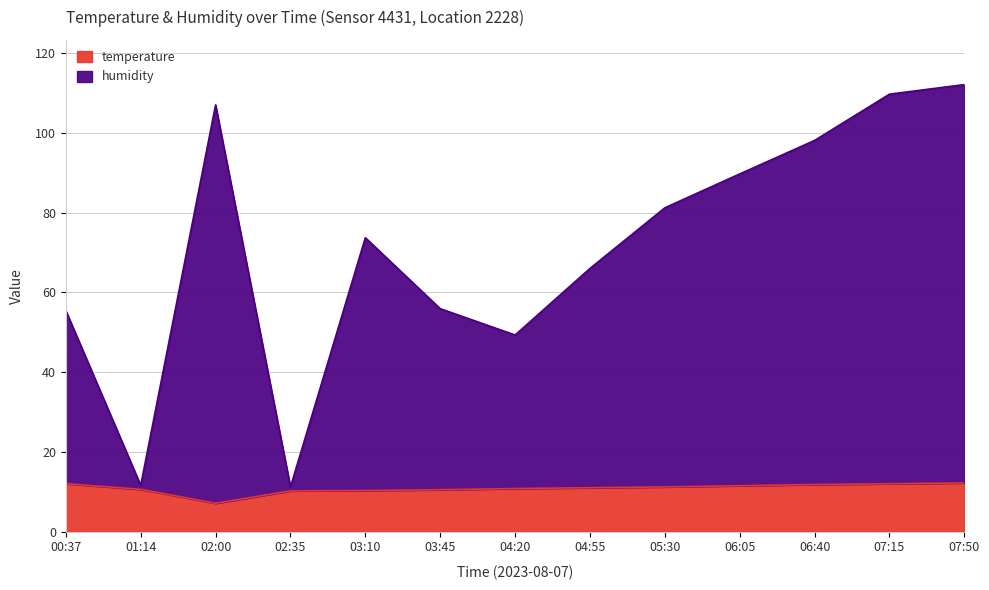

Reading left to right, list all the values displayed in this chart.

temperature: 00:37=12.0	01:14=10.6	02:00=7.1	02:35=10.2	03:10=10.3	03:45=10.5	04:20=10.8	04:55=11.0	05:30=11.2	06:05=11.5	06:40=11.8	07:15=12.0	07:50=12.2
humidity: 00:37=55.4	01:14=11.6	02:00=107.0	02:35=11.2	03:10=73.7	03:45=55.9	04:20=49.3	04:55=66.0	05:30=81.2	06:05=89.7	06:40=98.1	07:15=109.7	07:50=112.1